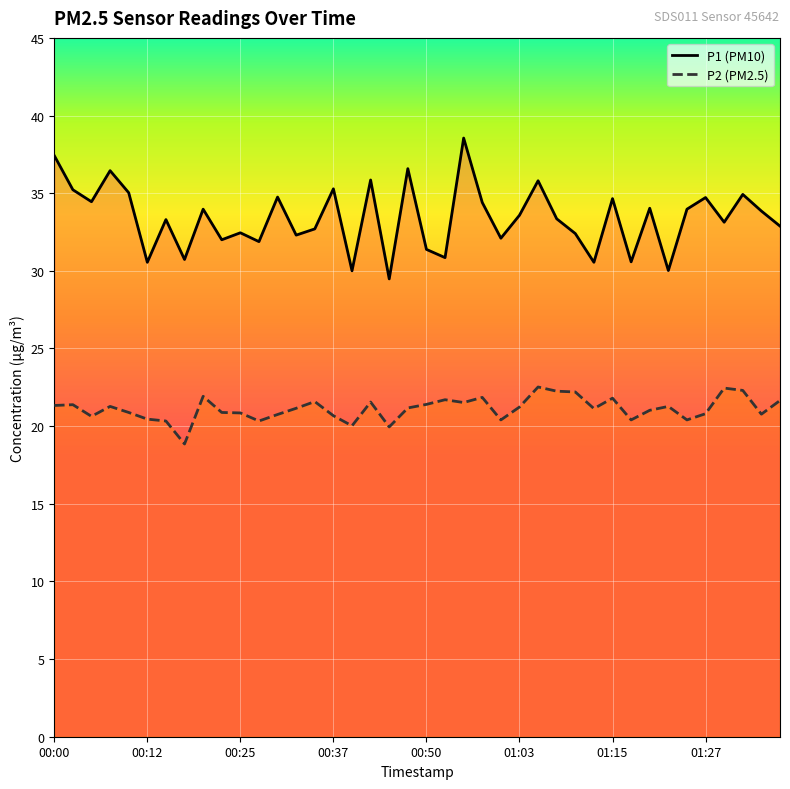

Which series has the largest total across all categories?

P1